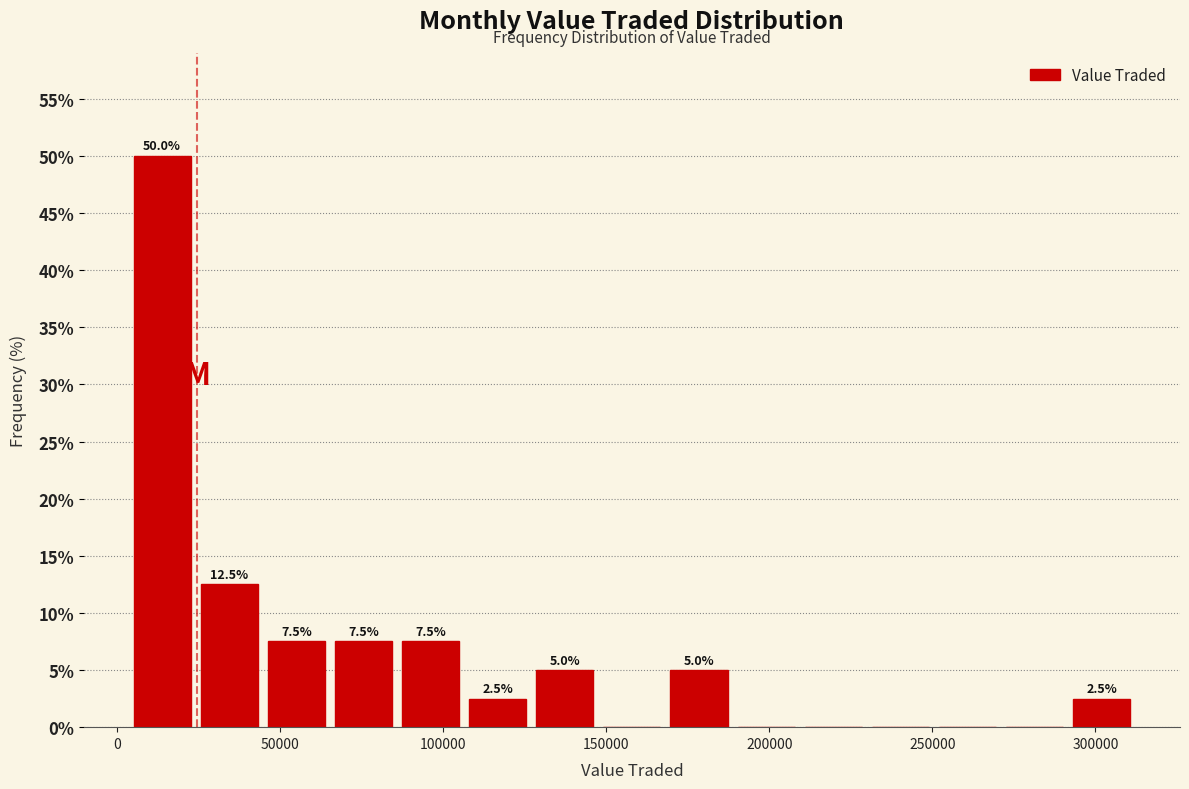

Which range on the x-axis has the tallest bar?

5000 to 25000